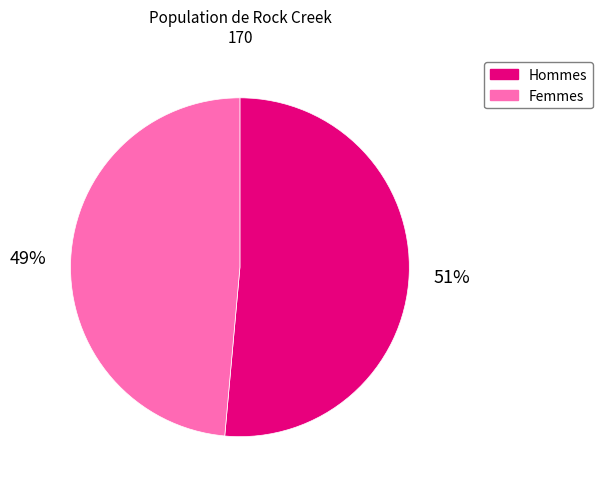

To the nearest percent, what is the average slice percentage?

50%